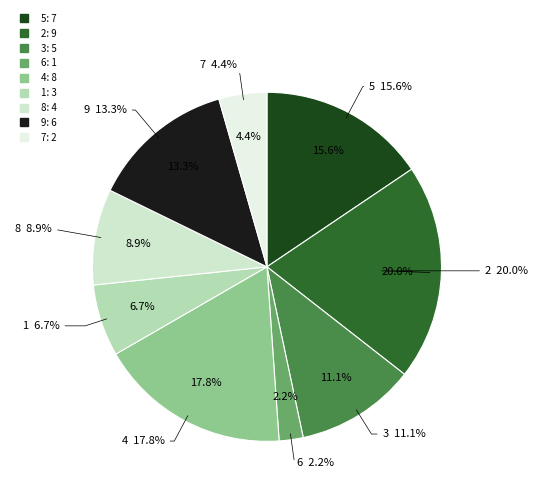

The 1 slice represents 7% of the pie. True or false?

True